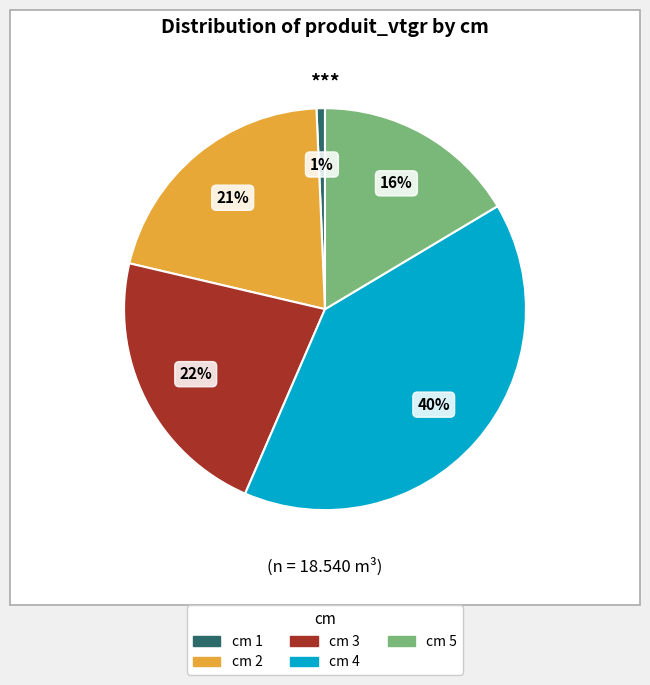

To the nearest percent, what portion does cm 4 represent?

40%